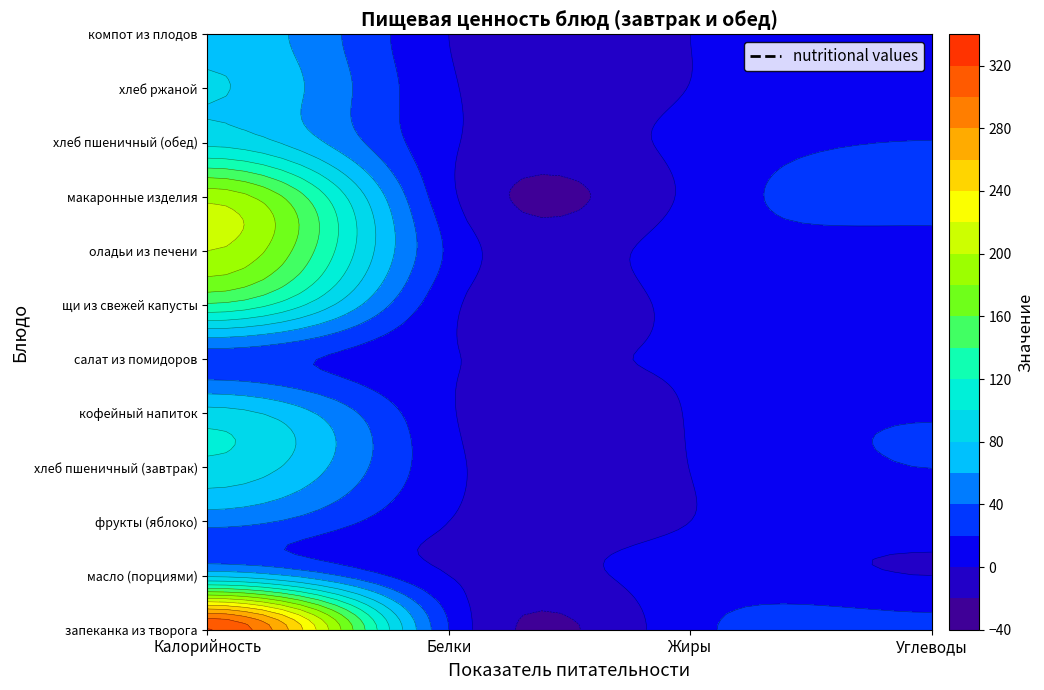

What is the total value across all series at Углеводы?

187.7